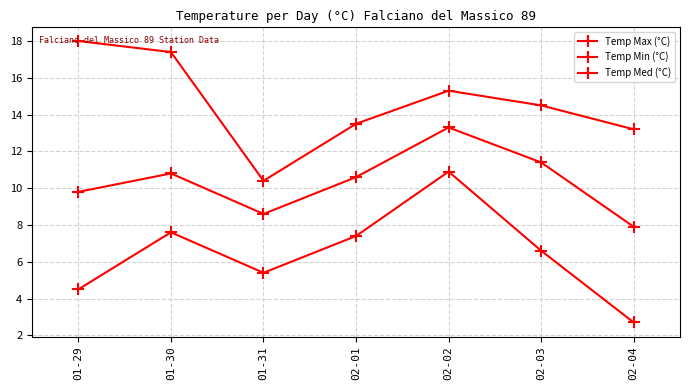

What is the label of the 3rd point from the right?

02-02